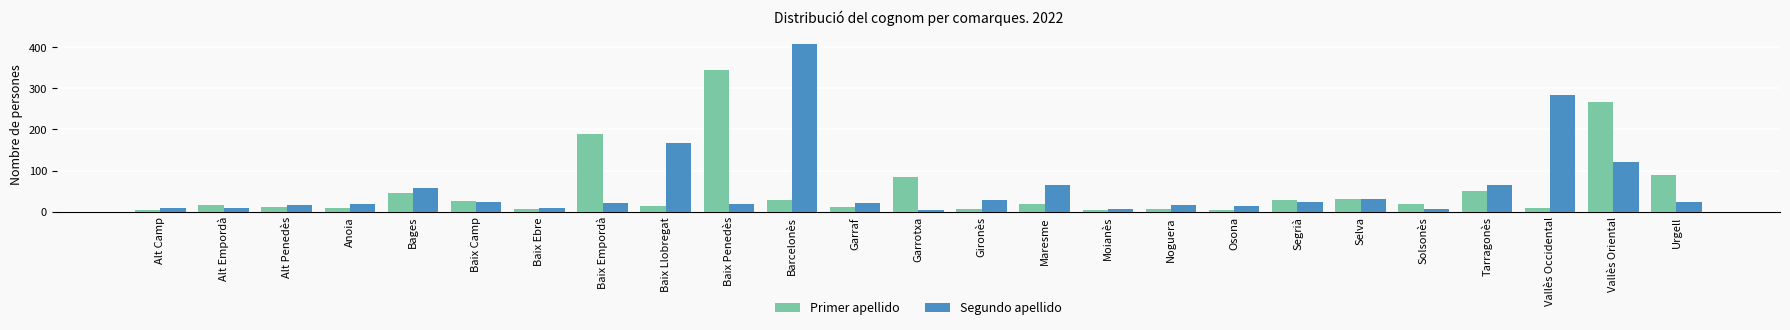

How many bars are there in total?

50